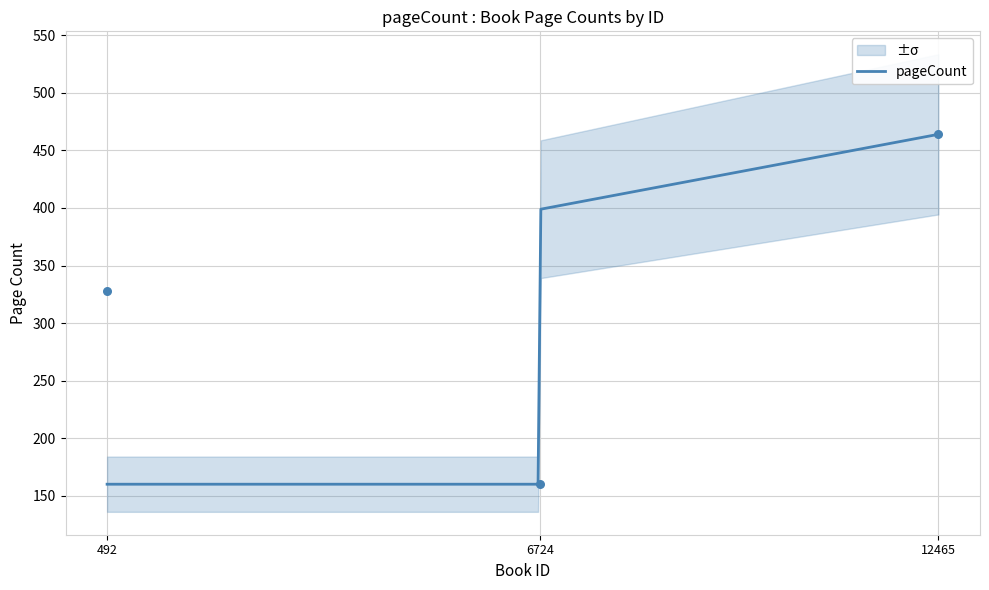

What is the maximum value for pageCount?

464.0